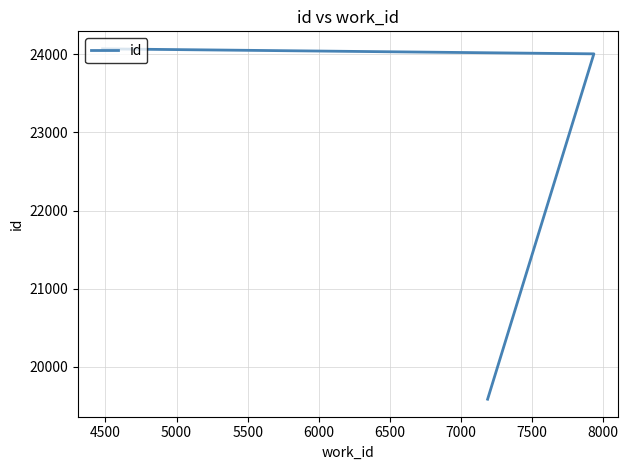

Does the chart display data point markers on the line(s)?

No